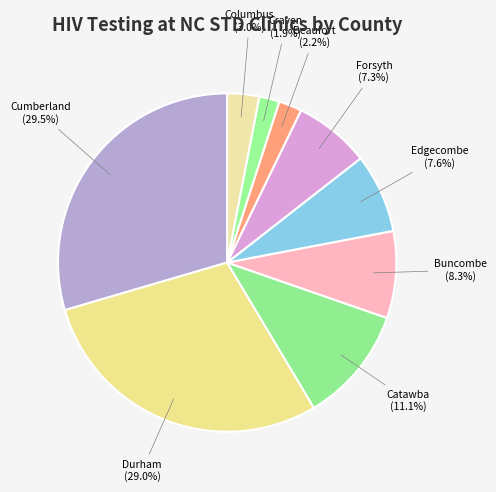

Count the number of slices in the pie.

9